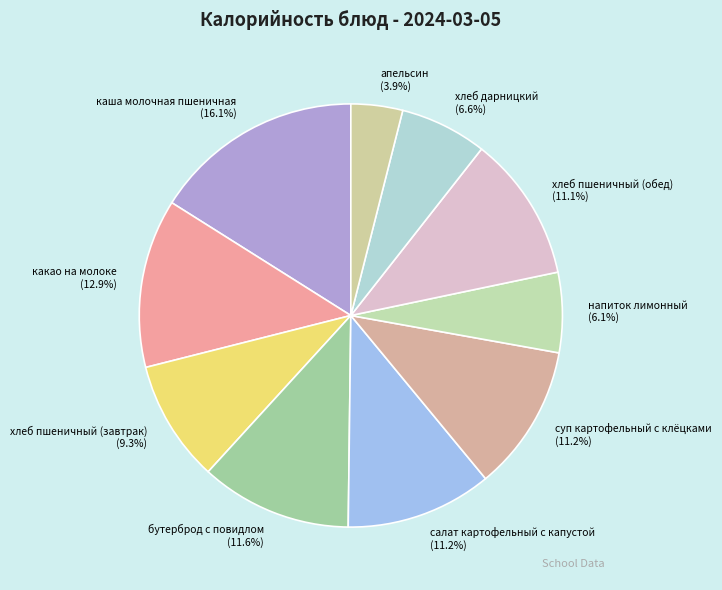

Count the number of slices in the pie.

10